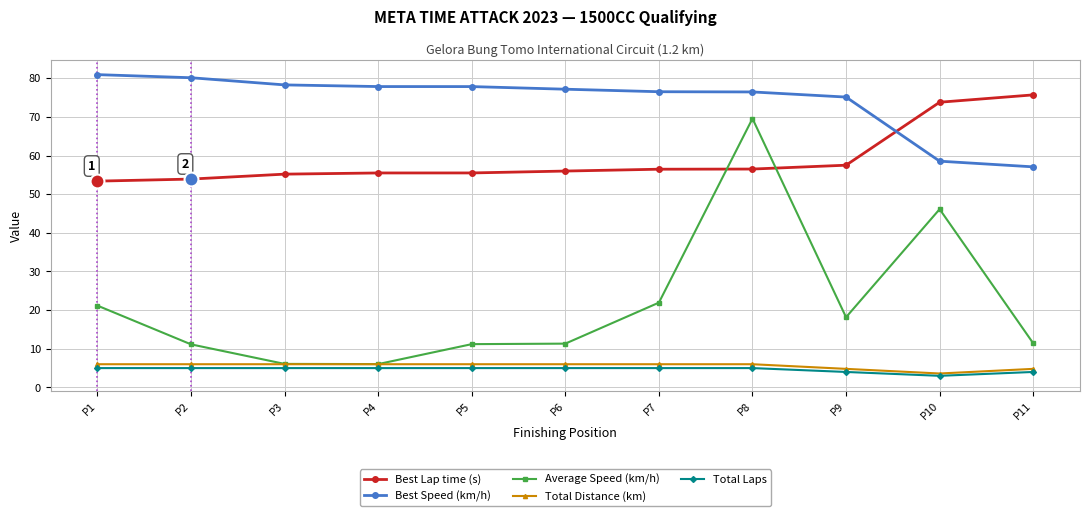

The value of Best Speed (km/h) at P4 is 24.6. True or false?

False